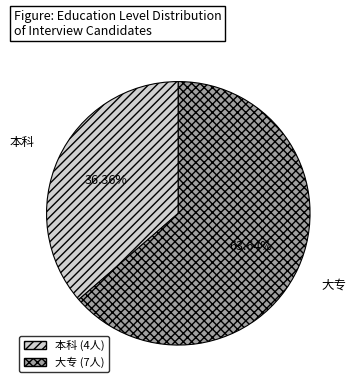

Rank the categories by value from highest to lowest.

大专, 本科